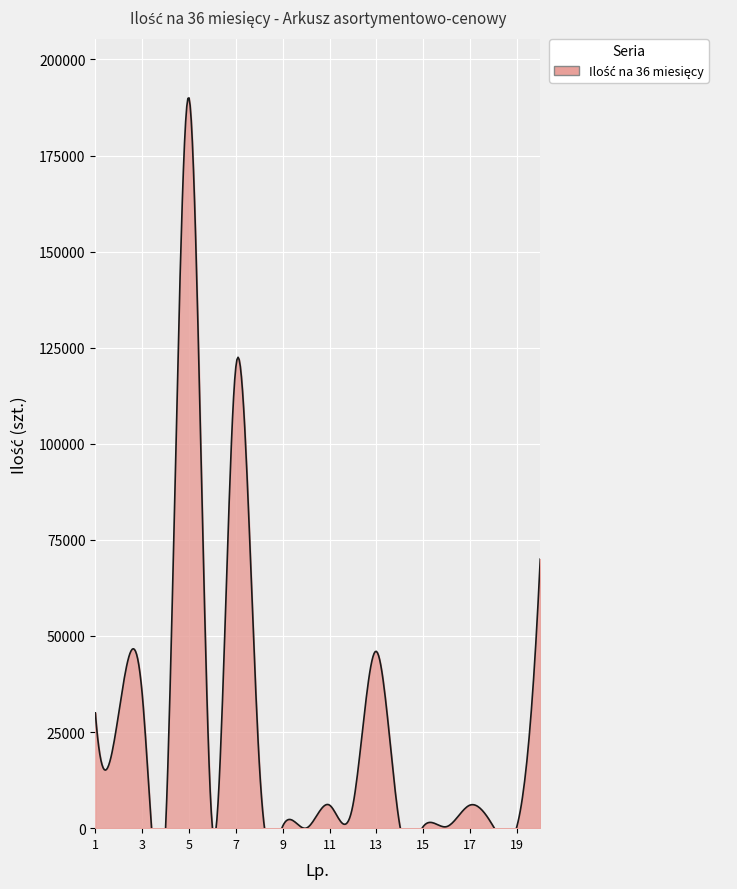

Does the chart display data point markers on the line(s)?

No